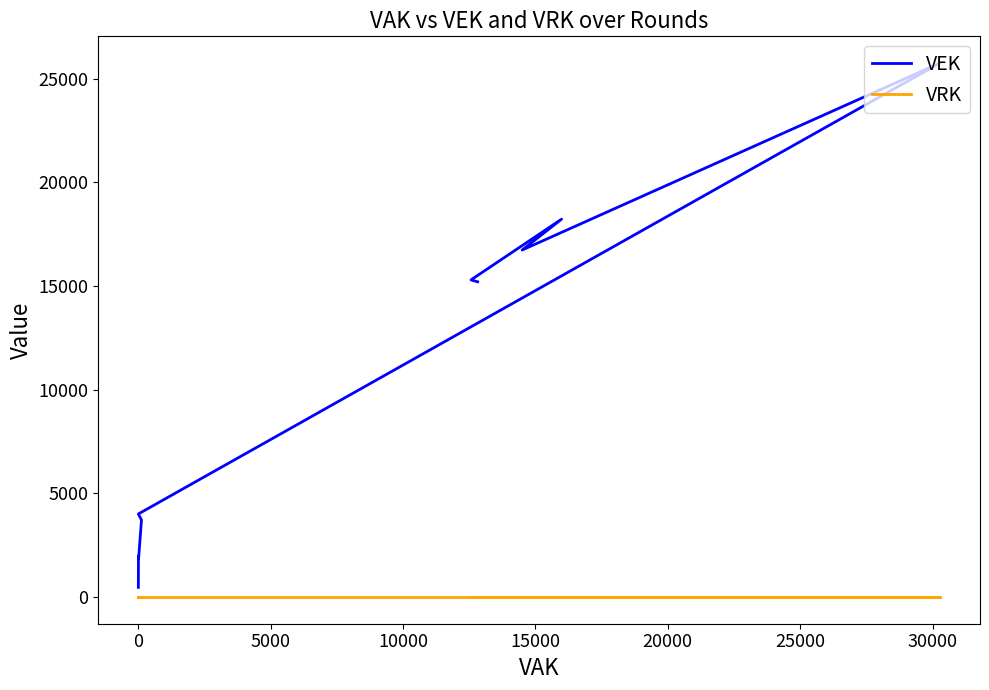

Which series has the widest spread of values?

VEK